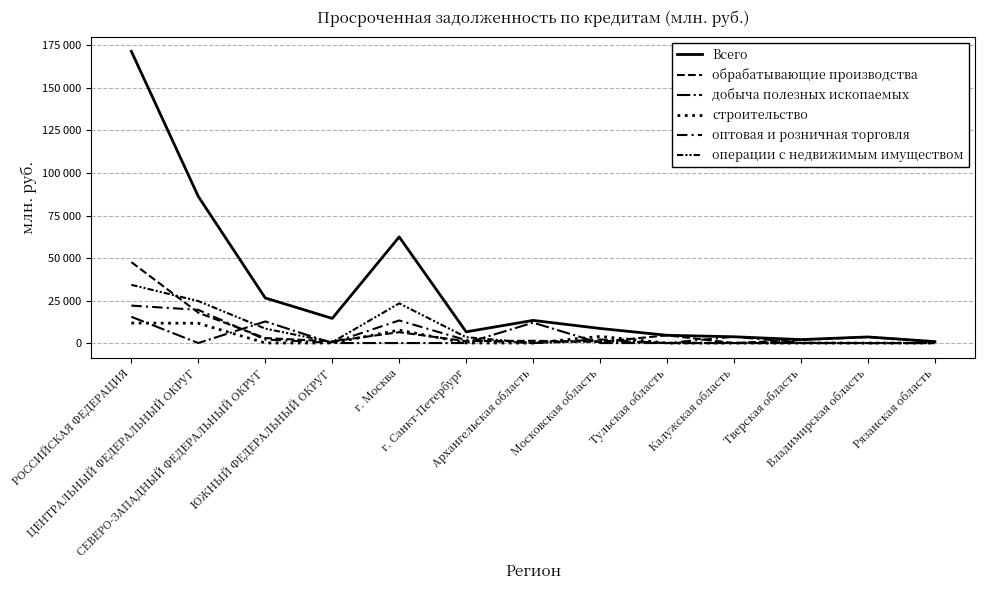

List the series in order of their peak value, highest first.

Всего, обрабатывающие производства, операции с недвижимым имуществом, оптовая и розничная торговля, добыча полезных ископаемых, строительство